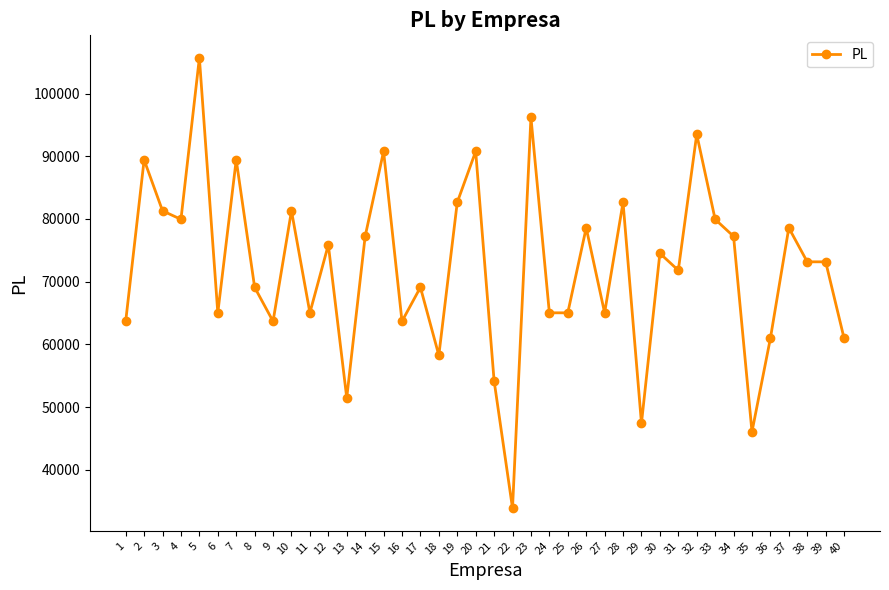

Approximately how many times larger is the value at 26 compared to 32?

0.8